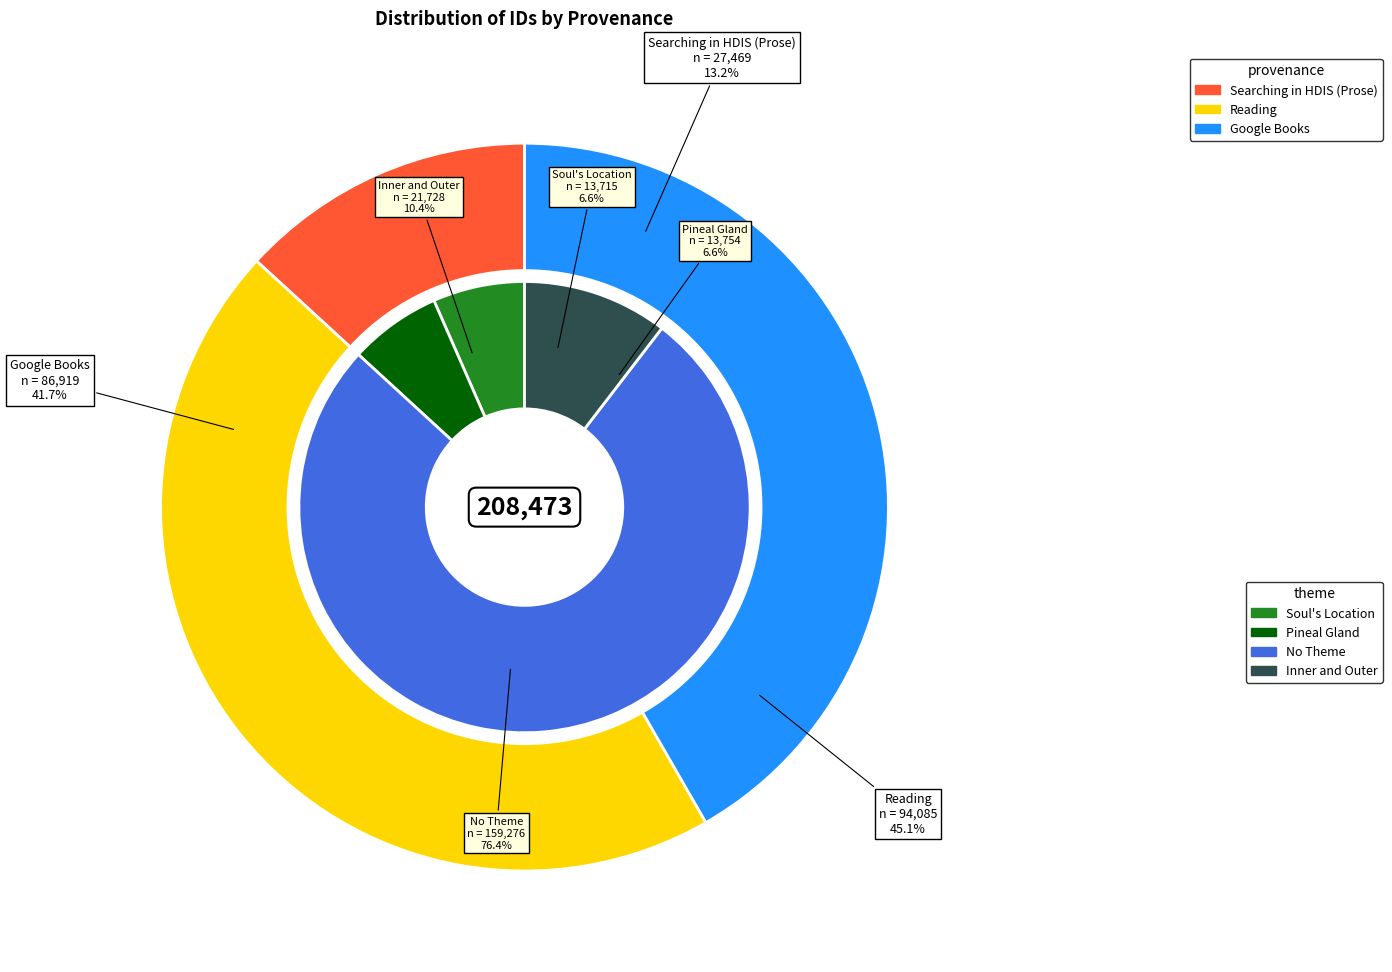

Does any single category account for the majority?

No